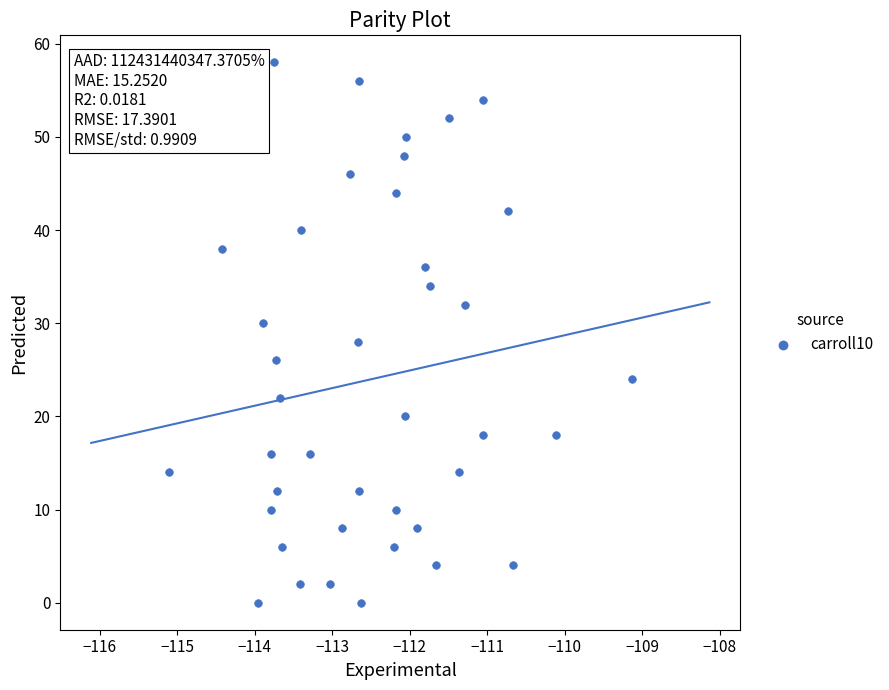

What is the range of Y values (max minus min)?

58